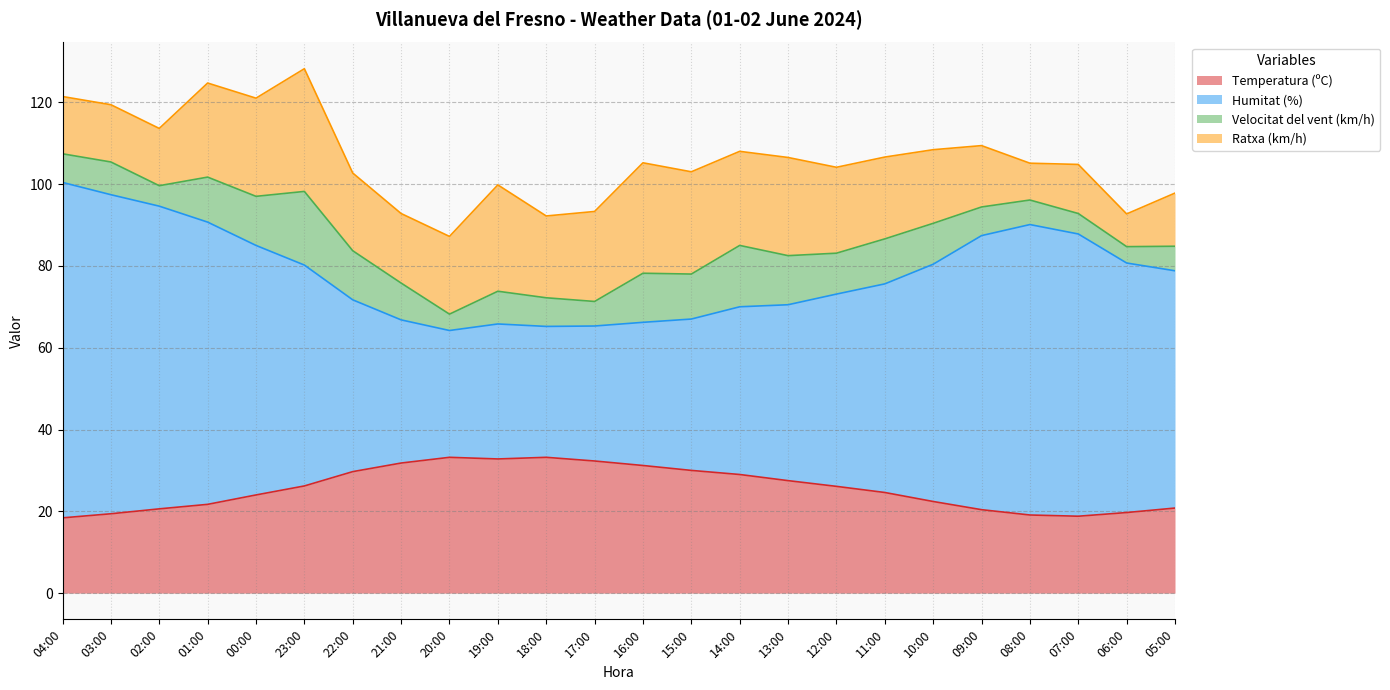

Between 12:00 and 05:00, which series saw the biggest shift?

Humitat (%)